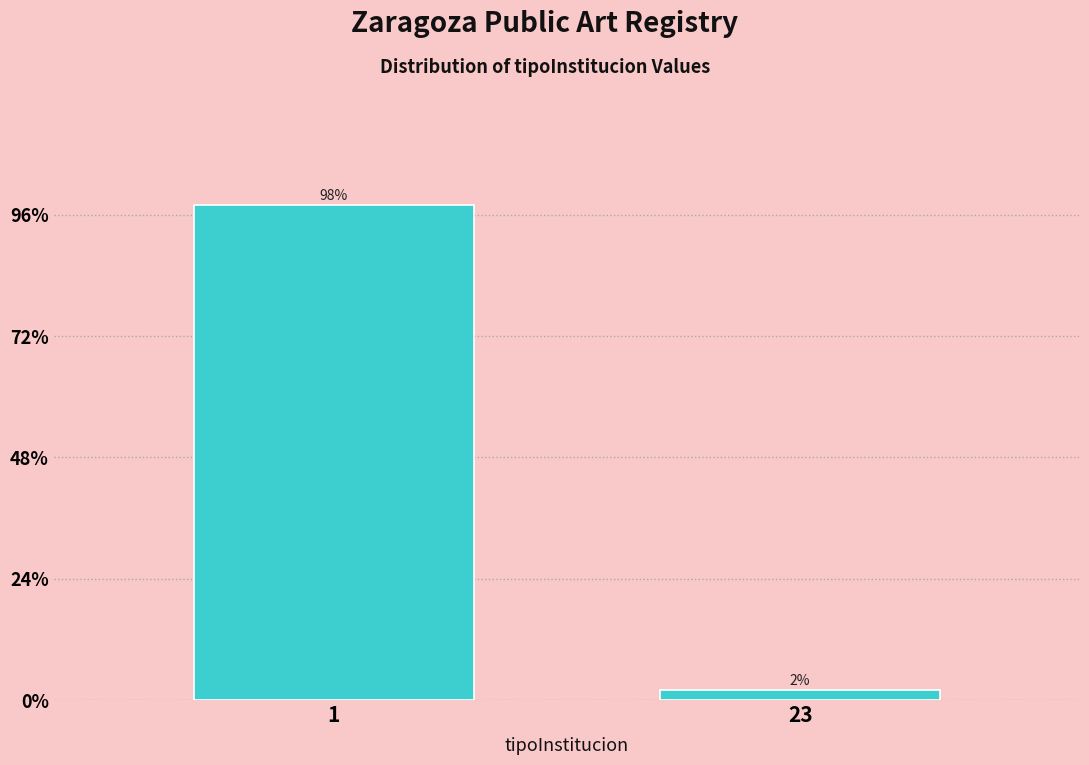

Reading left to right, what are all the values shown in this chart?

1=98	23=2